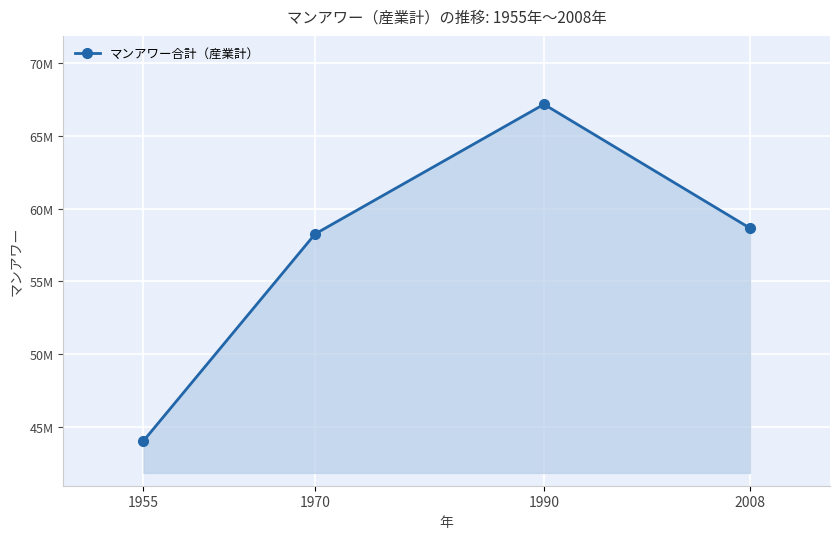

What is the difference between the maximum and minimum values?

23134353.9